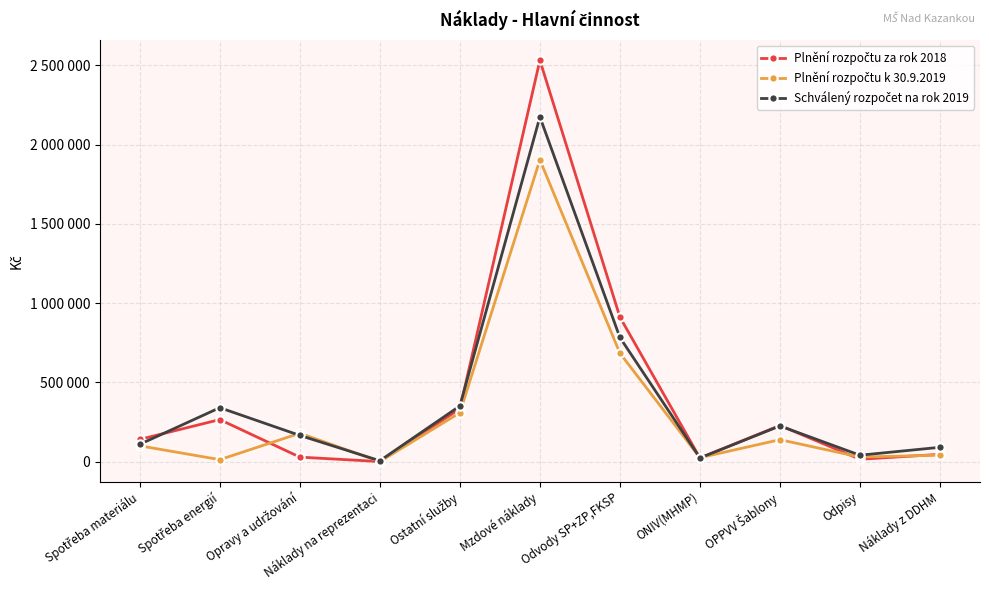

What is the difference between the Plnění rozpočtu za rok 2018 values at Náklady z DDHM and Mzdové náklady?

2487289